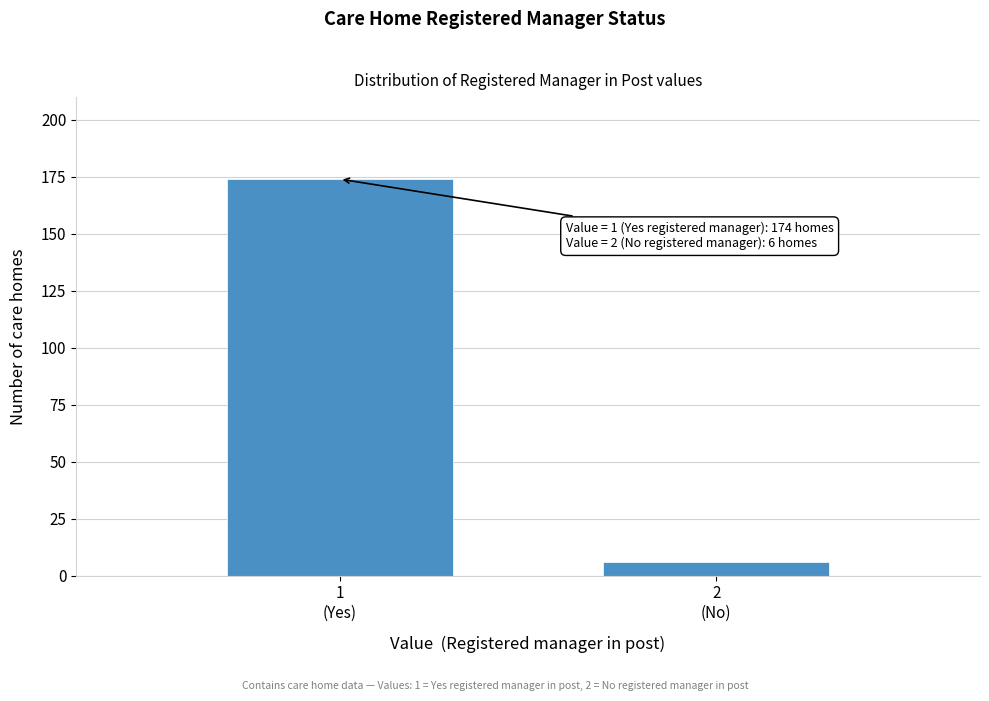

Reading left to right, what are all the values shown in this chart?

174	6